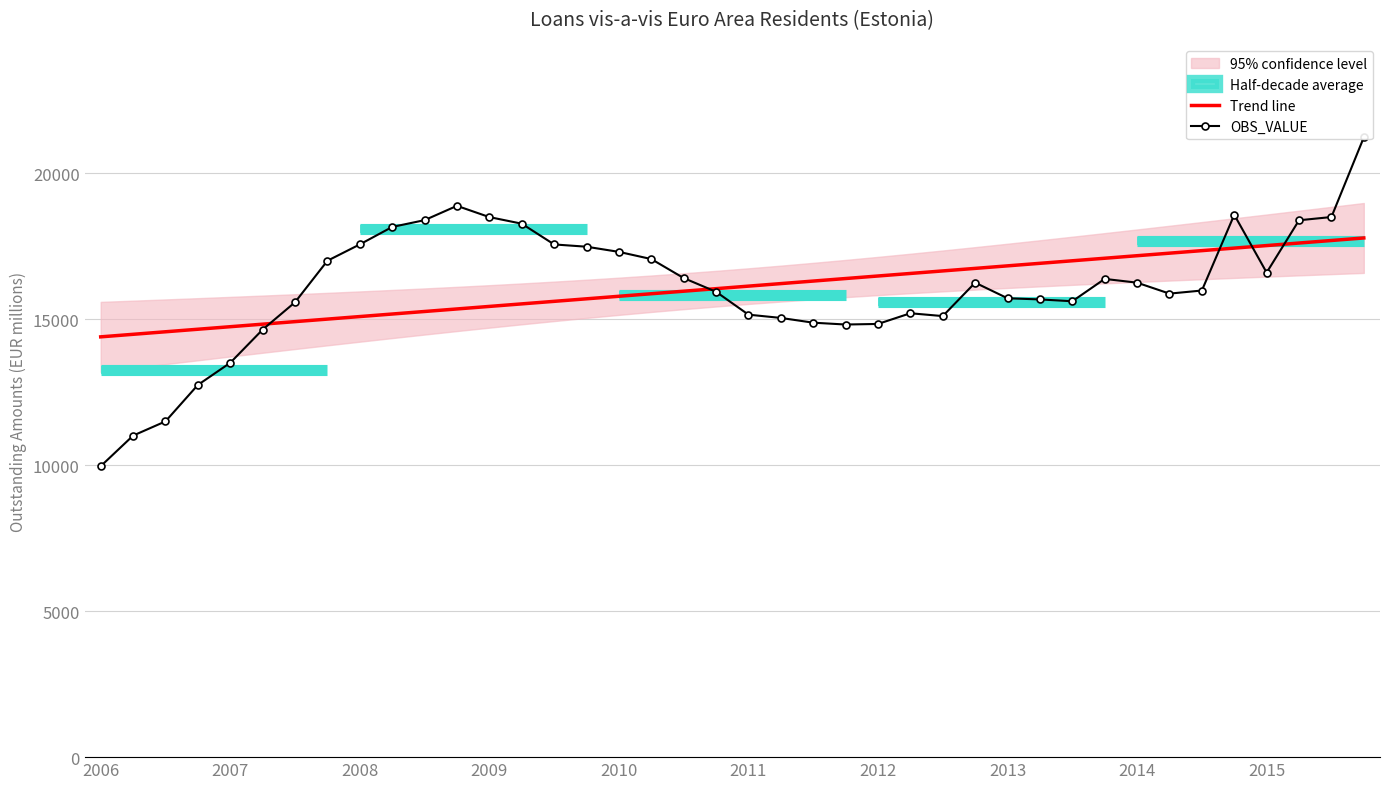

What is the minimum value for Trend line?

14399.9